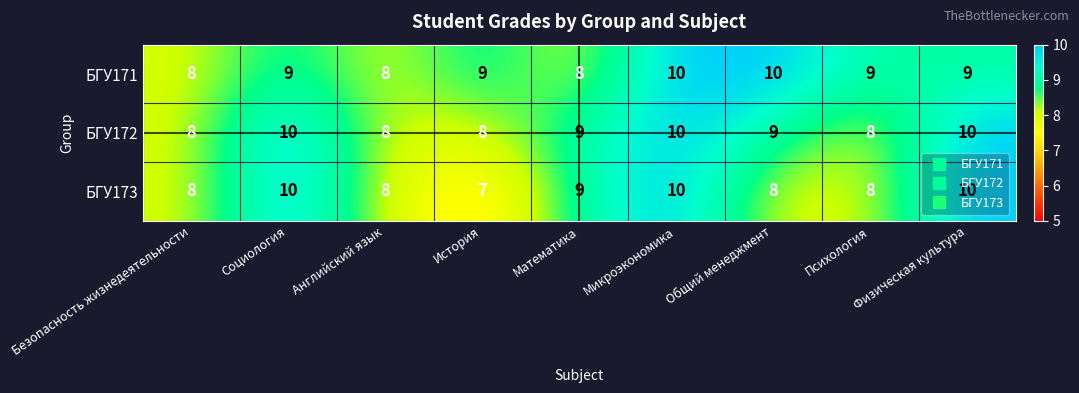

What is the sum of the БГУ171 values at Психология and Общий менеджмент?

19